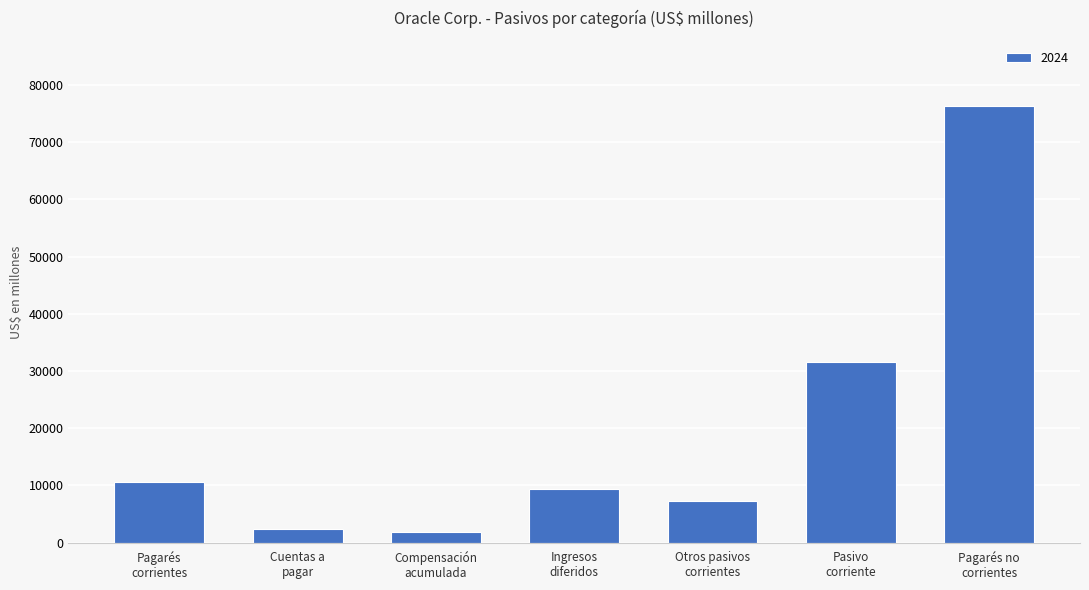

What is the difference between the maximum and second lowest values?

73907